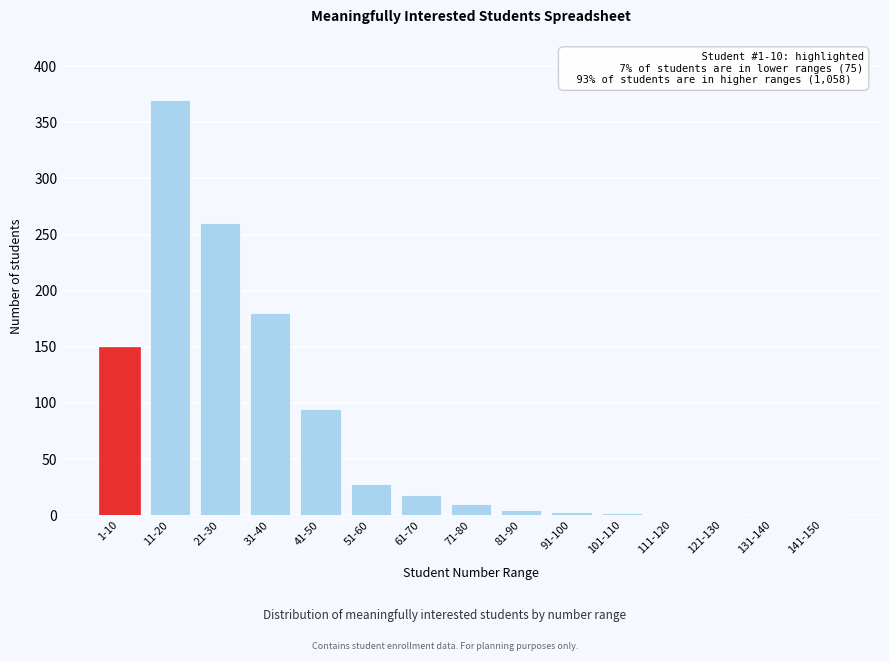

Which category has the highest value across all series?

11-20